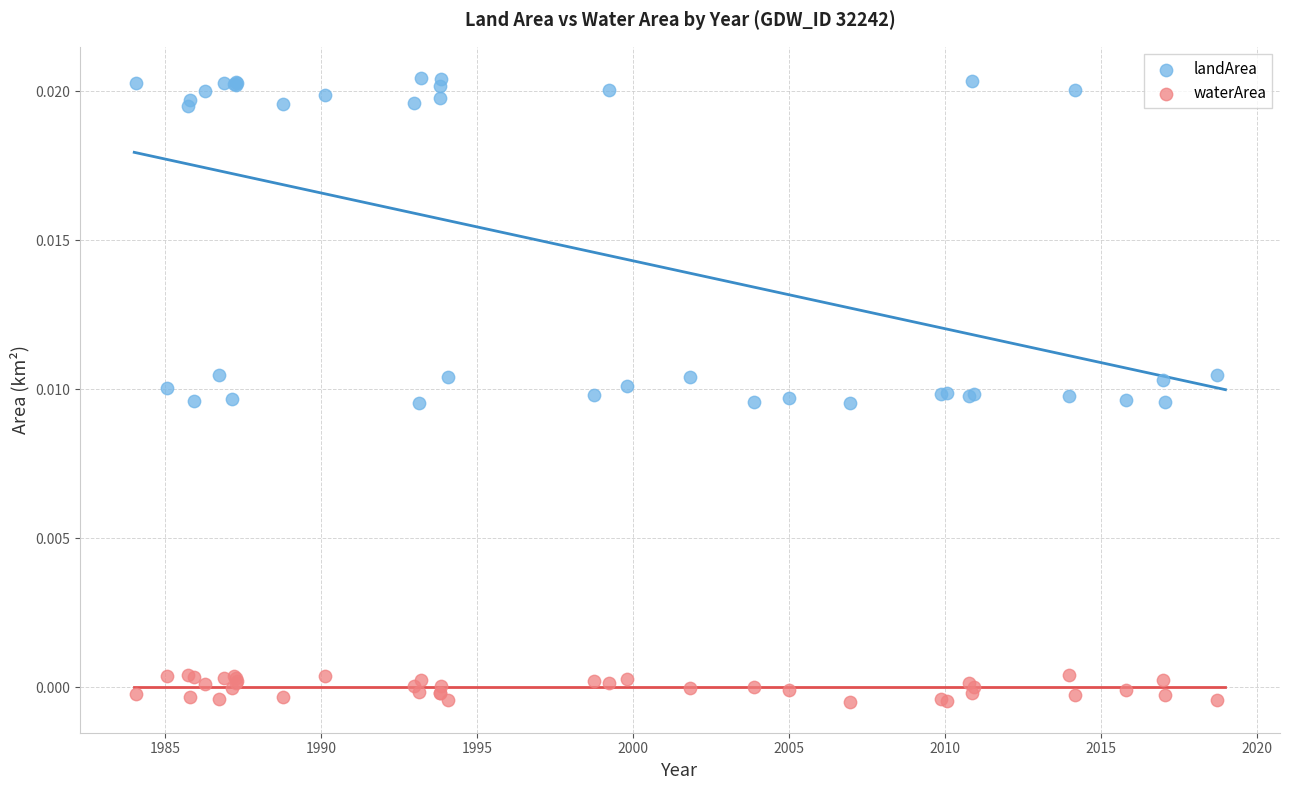

Which series reaches the minimum Y coordinate?

waterArea